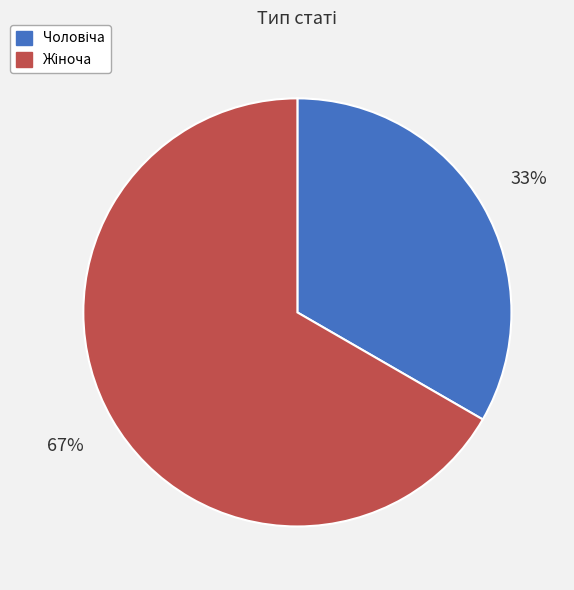

Is there a majority slice in this chart?

Yes